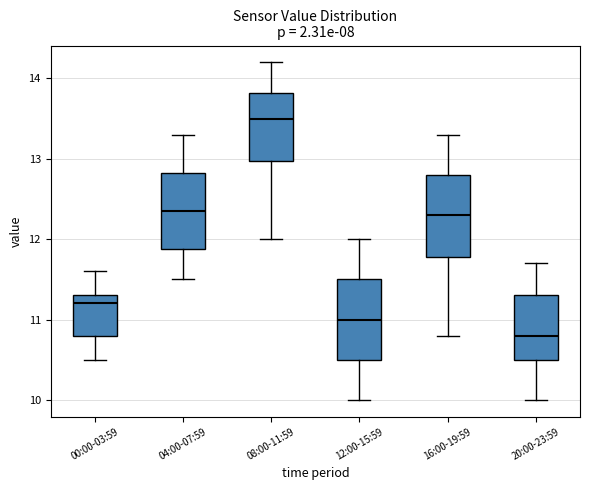

Reading left to right, transcribe this box plot: for each box, give where its median line is, the range the box spans, and where its two whiskers end, as read against the y-axis. The values are not printed on the chart, so give them approximately, as read against the axis.

00:00-03:59: median 11.2, box 10.8 to 11.3, whiskers 10.5 to 11.6
04:00-07:59: median 12.4, box 11.9 to 12.8, whiskers 11.5 to 13.3
08:00-11:59: median 13.5, box 13.0 to 13.8, whiskers 12.0 to 14.2
12:00-15:59: median 11.0, box 10.5 to 11.5, whiskers 10.0 to 12.0
16:00-19:59: median 12.3, box 11.8 to 12.8, whiskers 10.8 to 13.3
20:00-23:59: median 10.8, box 10.5 to 11.3, whiskers 10.0 to 11.7